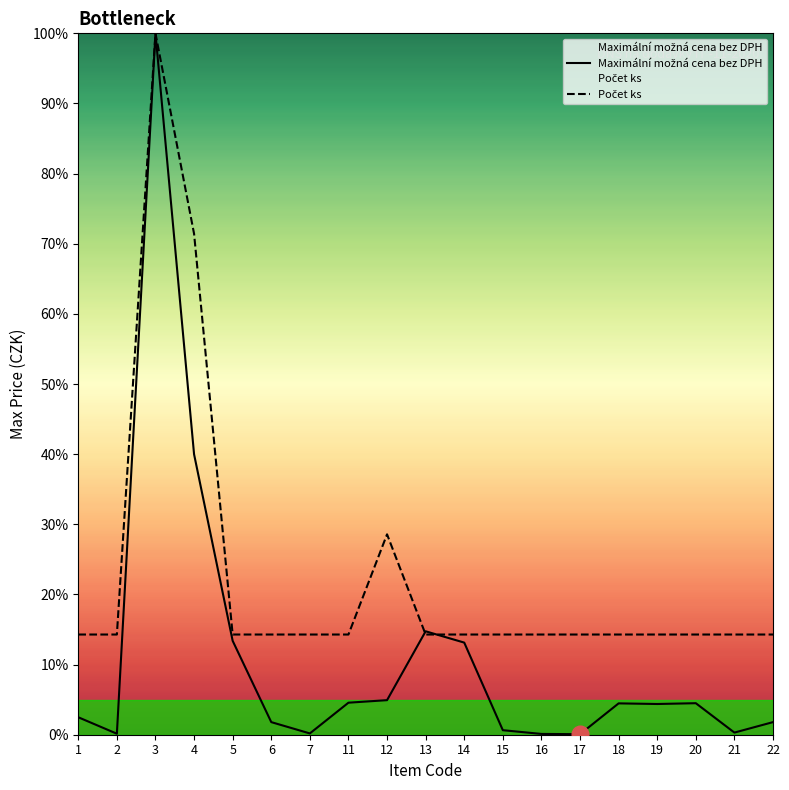

What is the total value across all series at 2?

14.4